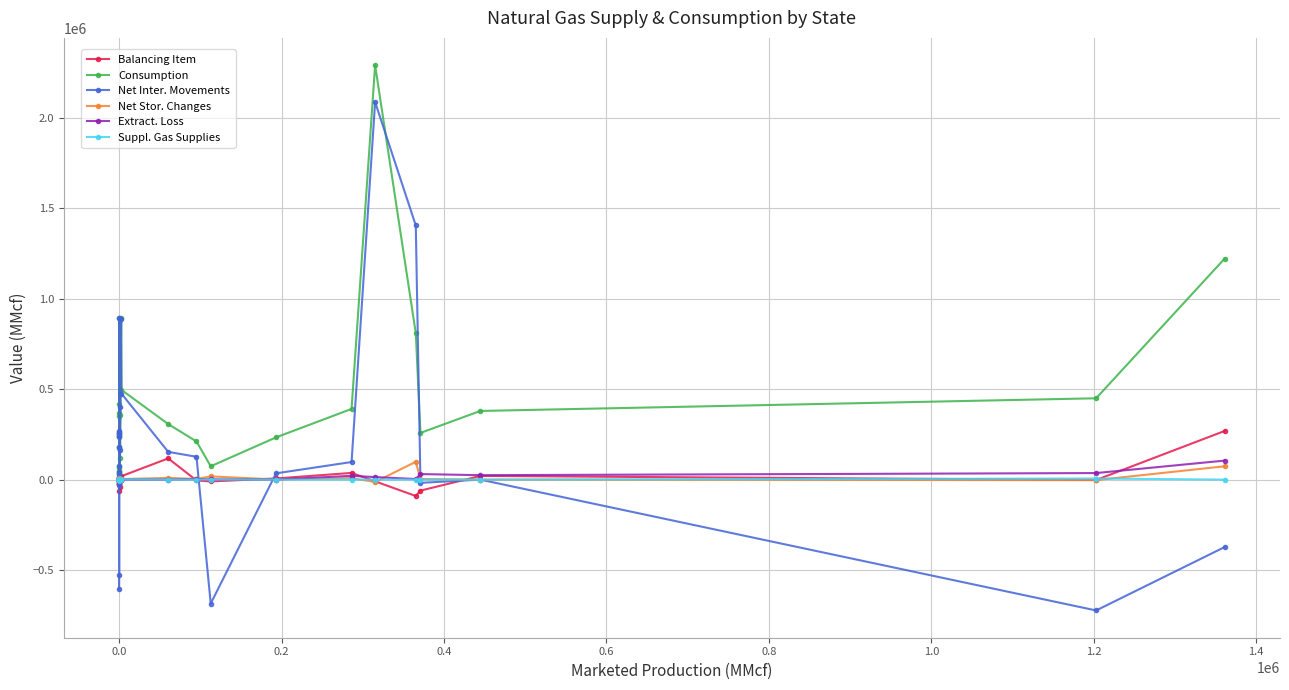

Is this an area chart (filled region under the line)?

No